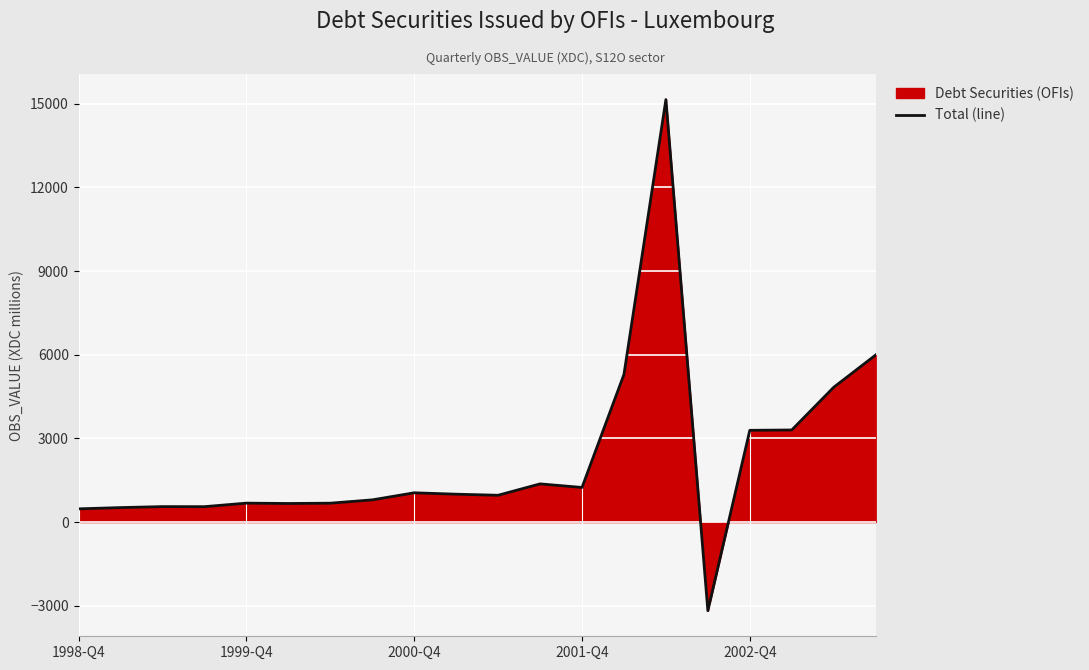

What is the minimum value shown in the chart?

-3179.9